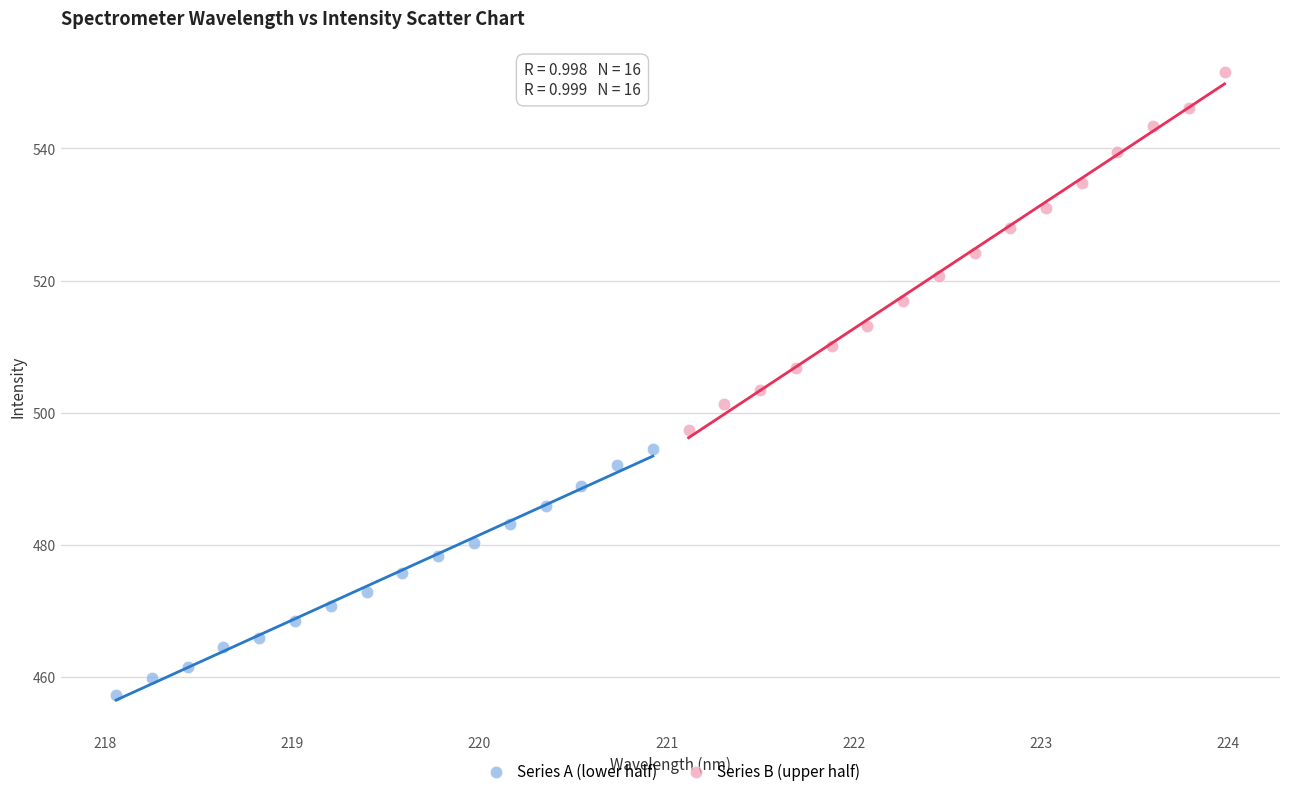

Which series reaches the minimum Y coordinate?

Series A (lower half)